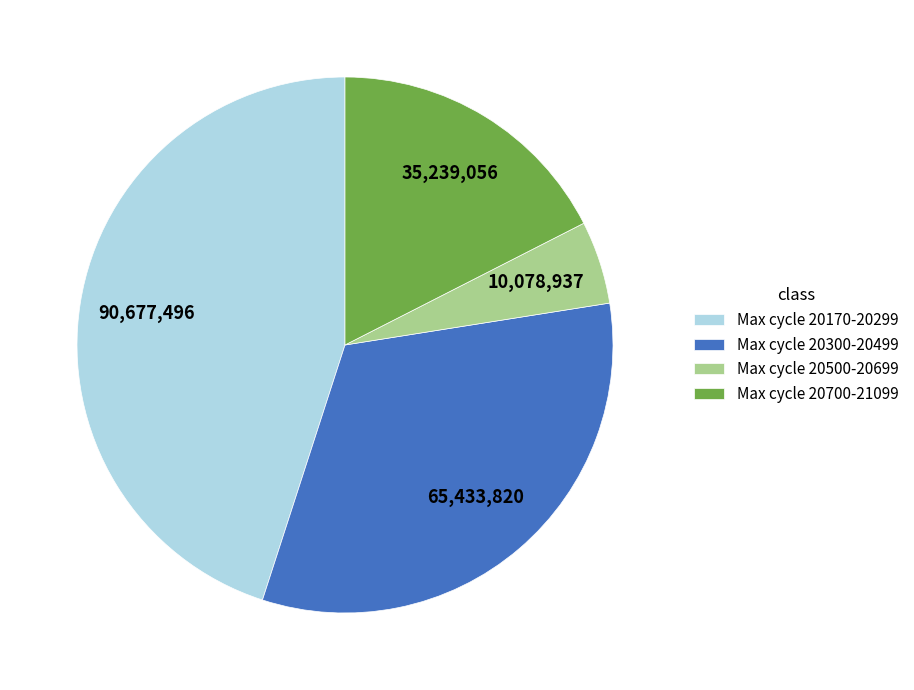

Approximately how many times larger is the value at Max cycle 20700-21099 compared to Max cycle 20170-20299?

0.4